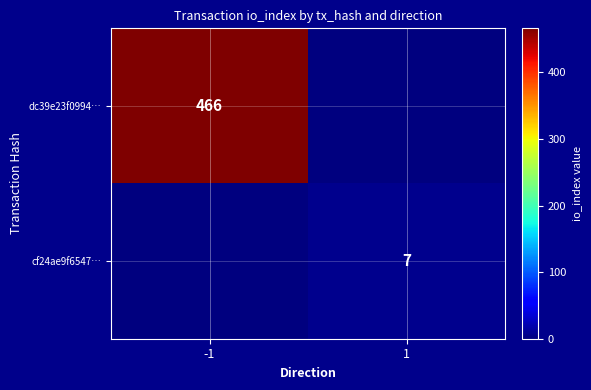

The dc39e23f0994… series shows 466 at -1. True or false?

True